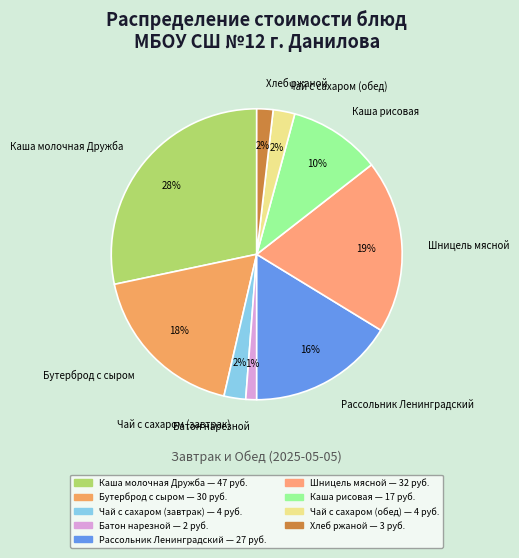

To the nearest percent, what portion does Чай с сахаром (обед) represent?

2%